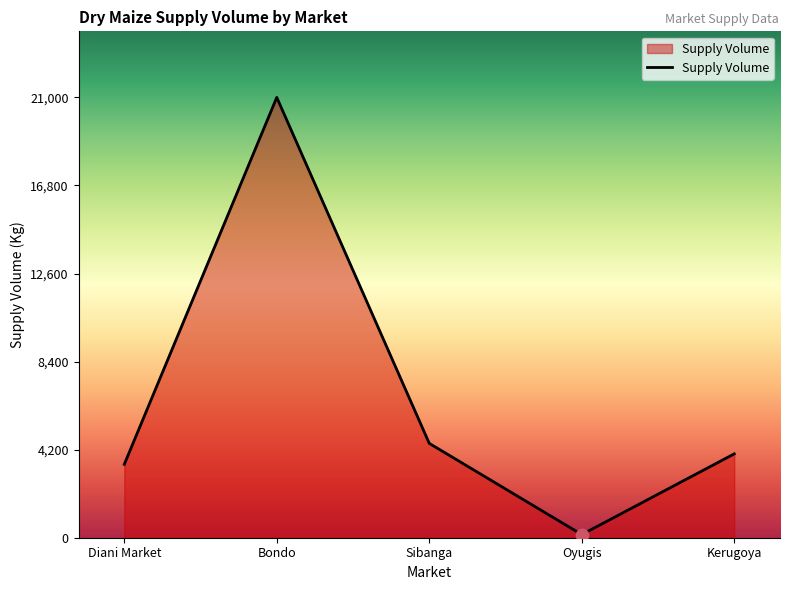

What is the change in value from Diani Market to Bondo?

+17500